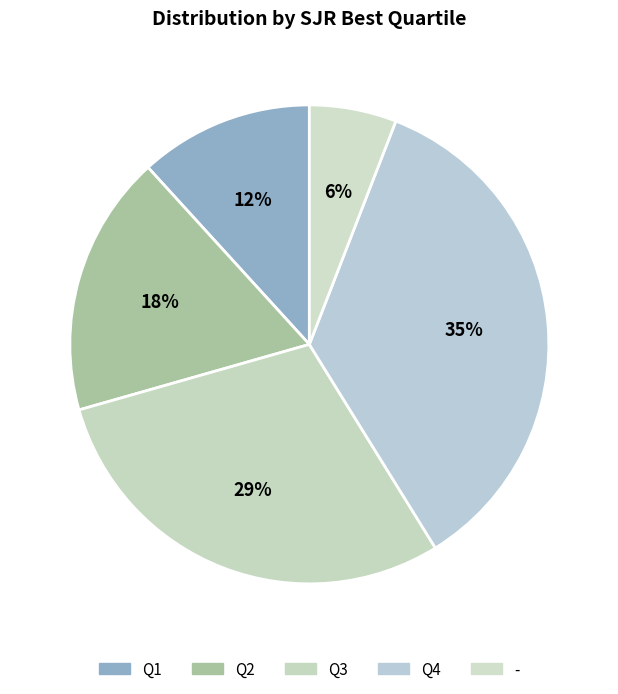

What is the total percentage of Q4 and Q1?

47.1%